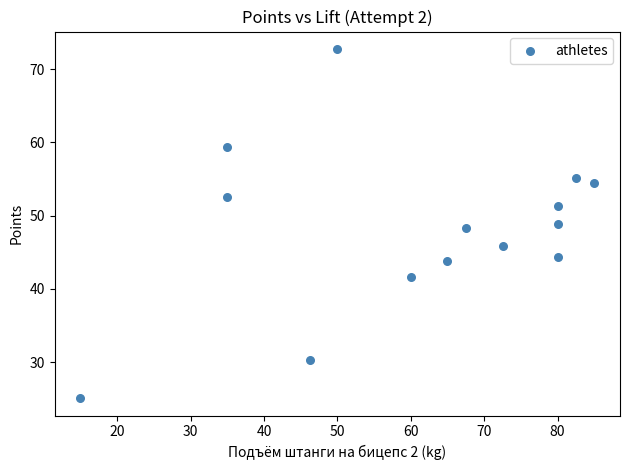

What is the range of Y values (max minus min)?

47.6